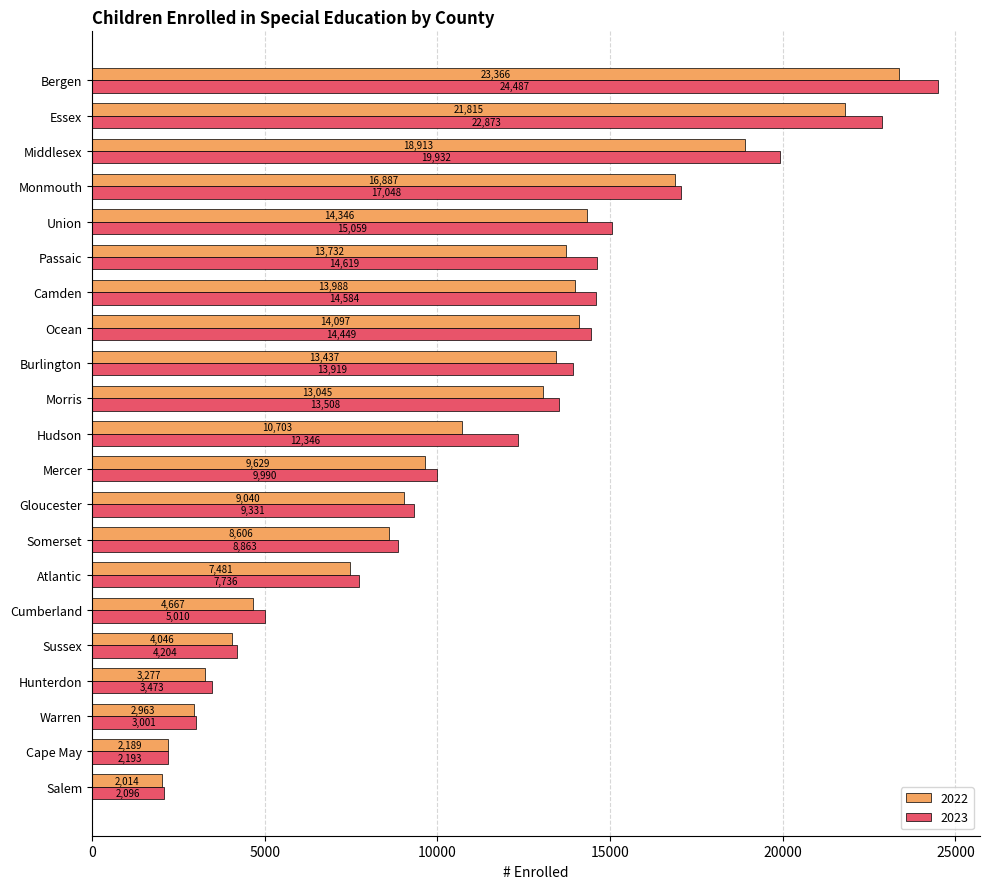

What is the sum of the 2022 values at Hudson and Gloucester?

19743